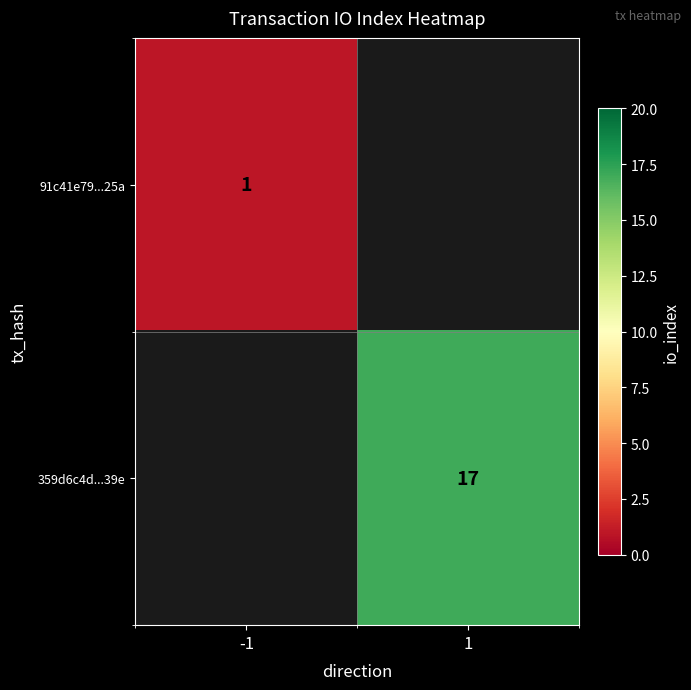

How many data points does each series have?

2